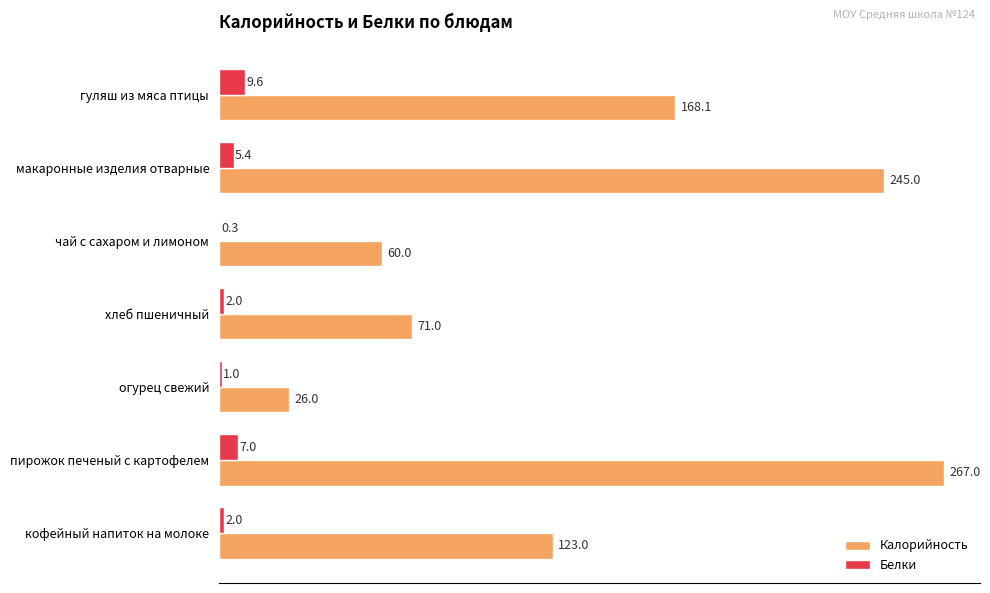

Where is Белки nearest to the value 4?

макаронные изделия отварные